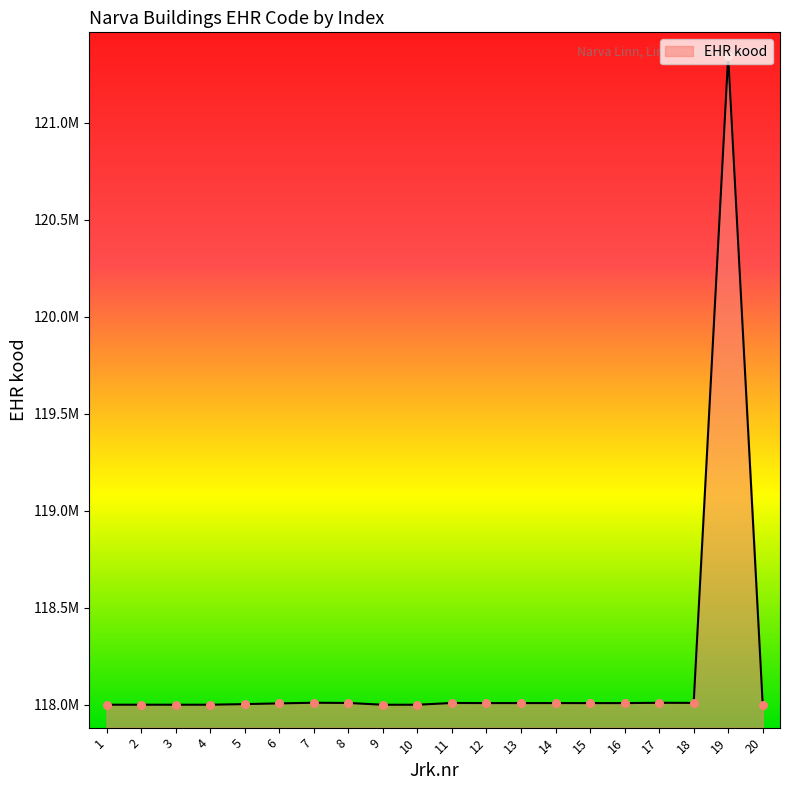

Is this an area chart (filled region under the line)?

Yes